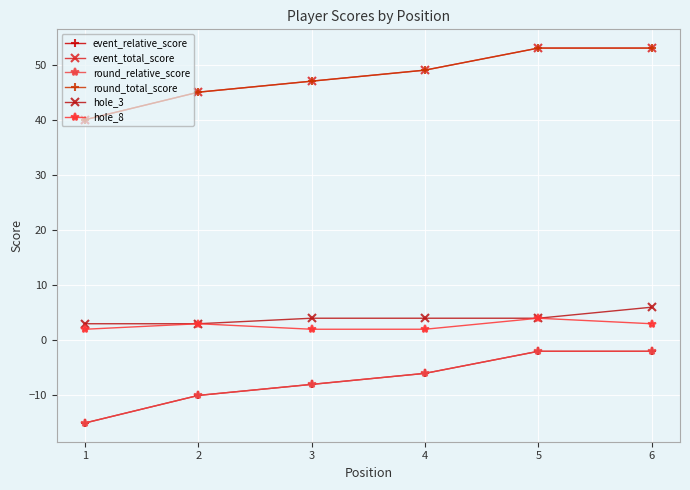

Reading left to right, transcribe all the data shown in this chart.

event_relative_score: 1=-15	2=-10	3=-8	4=-6	5=-2	6=-2
event_total_score: 1=40	2=45	3=47	4=49	5=53	6=53
round_relative_score: 1=-15	2=-10	3=-8	4=-6	5=-2	6=-2
round_total_score: 1=40	2=45	3=47	4=49	5=53	6=53
hole_3: 1=3	2=3	3=4	4=4	5=4	6=6
hole_8: 1=2	2=3	3=2	4=2	5=4	6=3